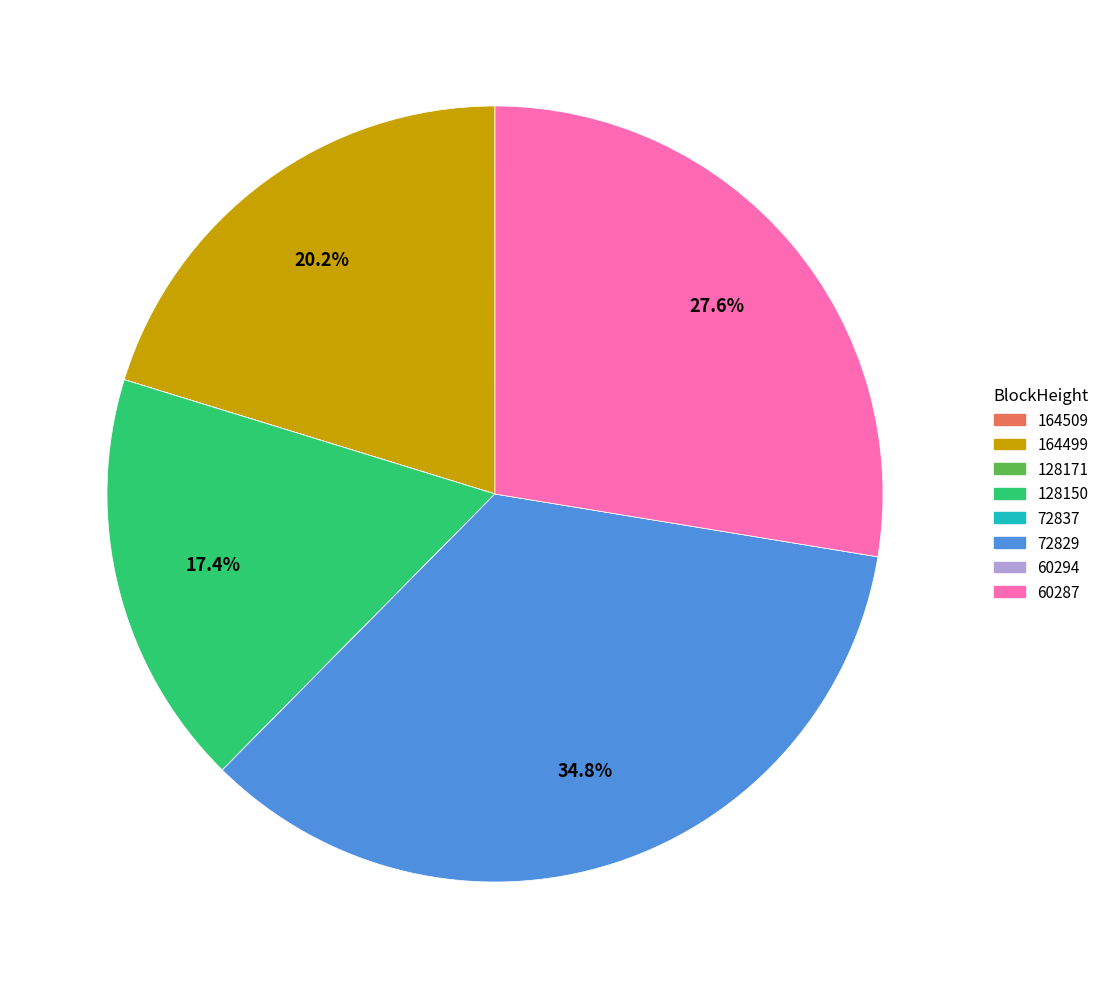

What is the largest slice in the pie chart?

72829